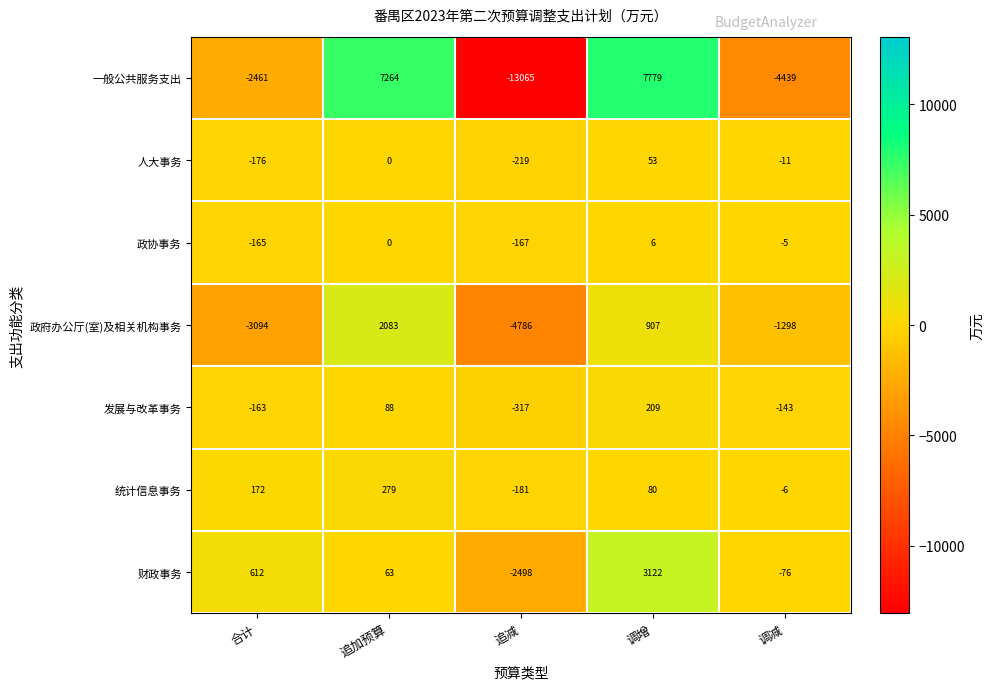

Is it true that 统计信息事务 equals -181 at 追减?

True